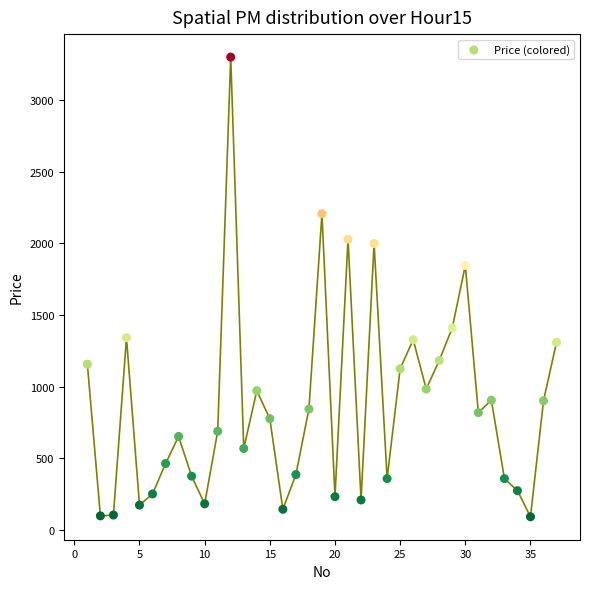

What is the range of Y values (max minus min)?

3206